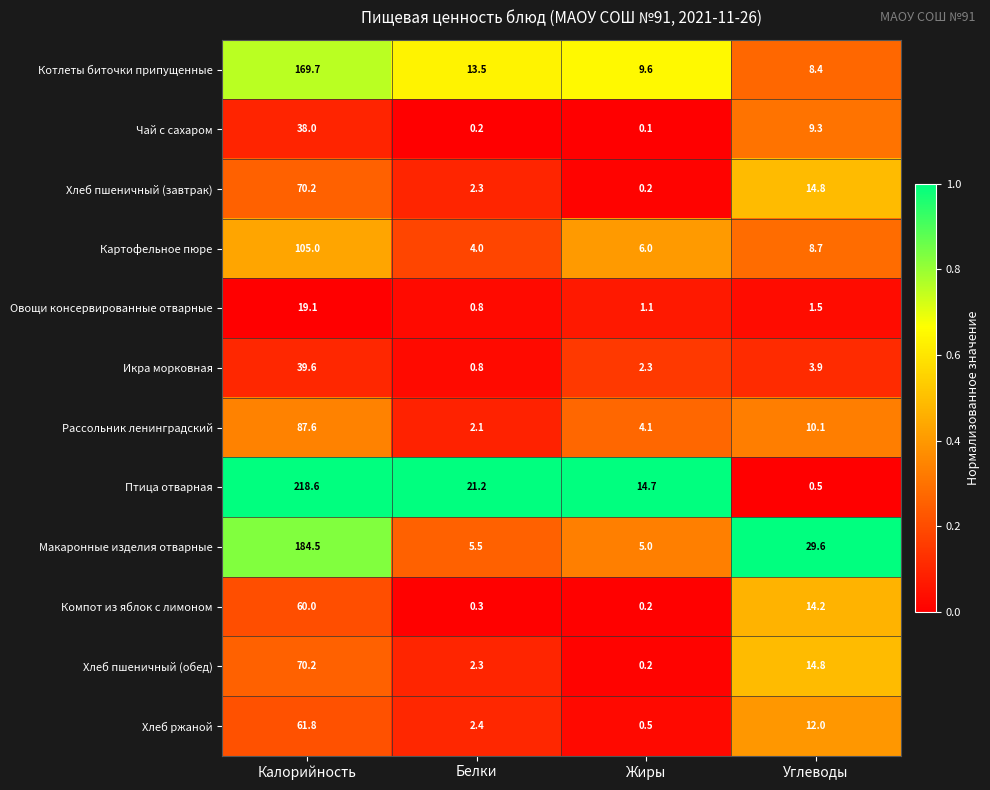

What is the sum of all Хлеб пшеничный (завтрак) values?

87.5